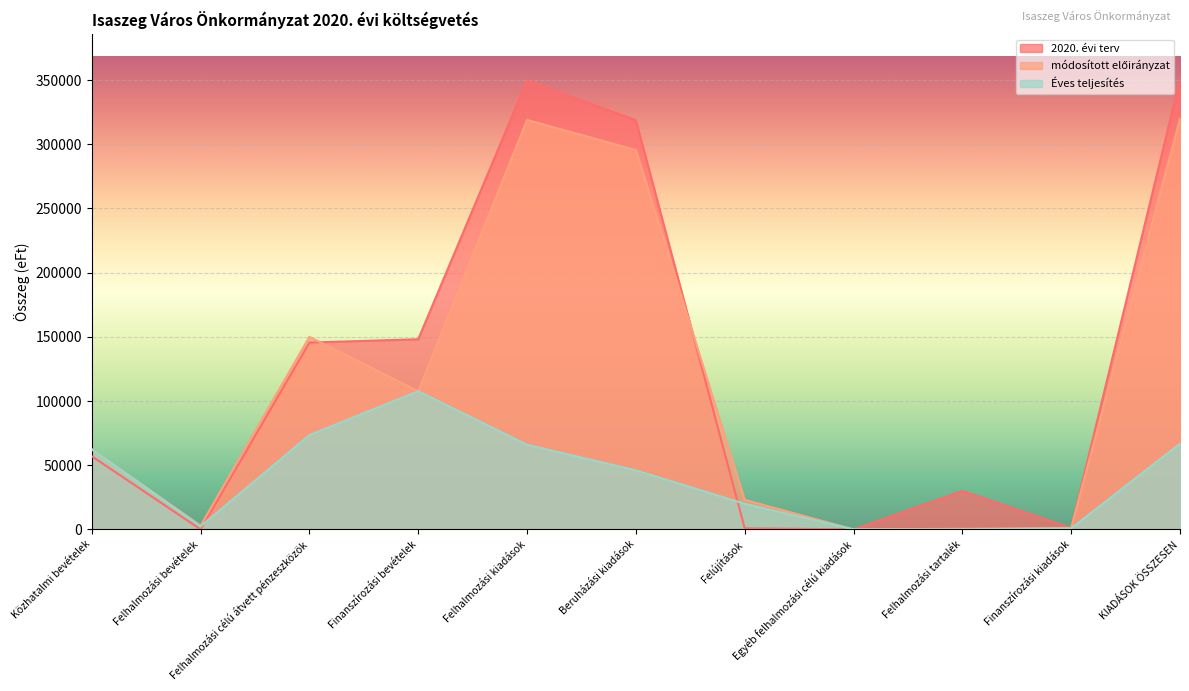

What are all the series names shown in the legend?

2020. évi terv, módosított előirányzat, Éves teljesítés